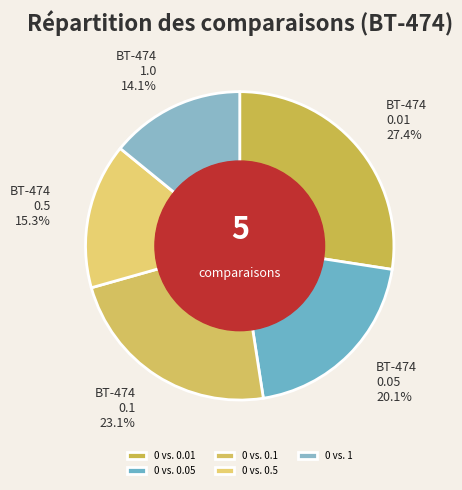

Which has a higher value, 0 vs. 0.5 or 0 vs. 1?

0 vs. 0.5